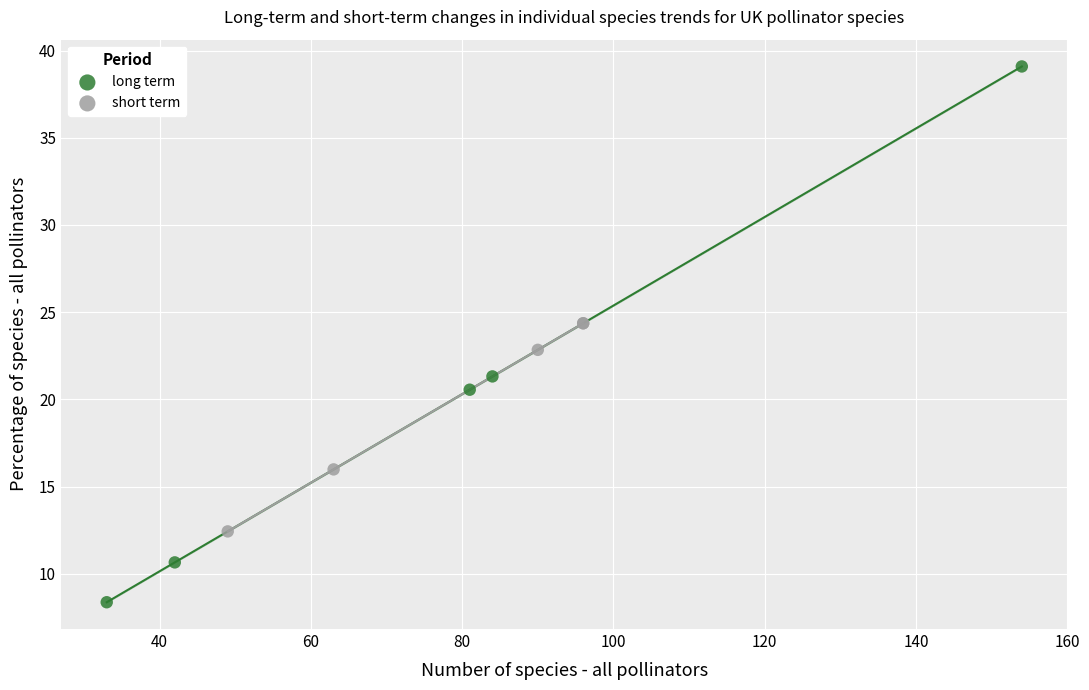

Which series has the widest spread of Y values?

long term